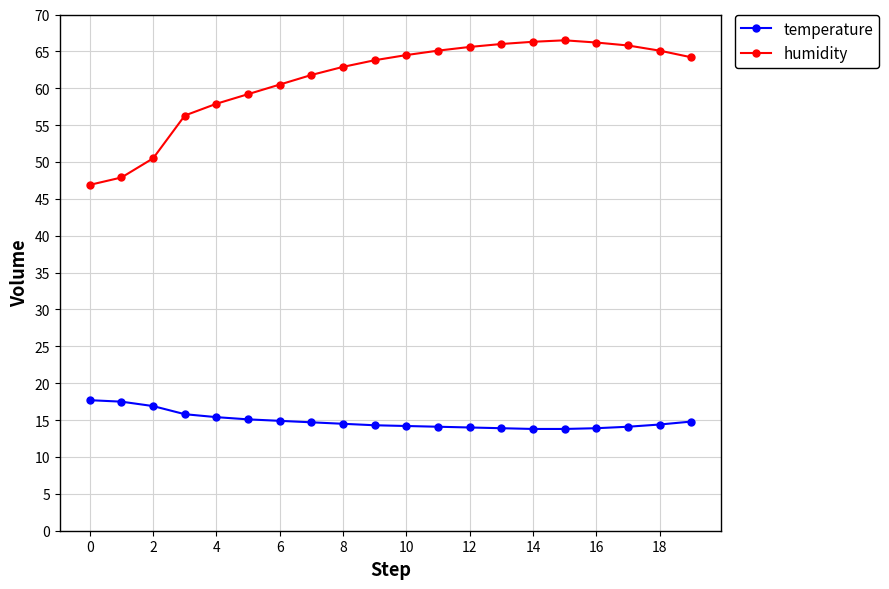

Rank the series by their maximum value, from lowest to highest.

temperature, humidity